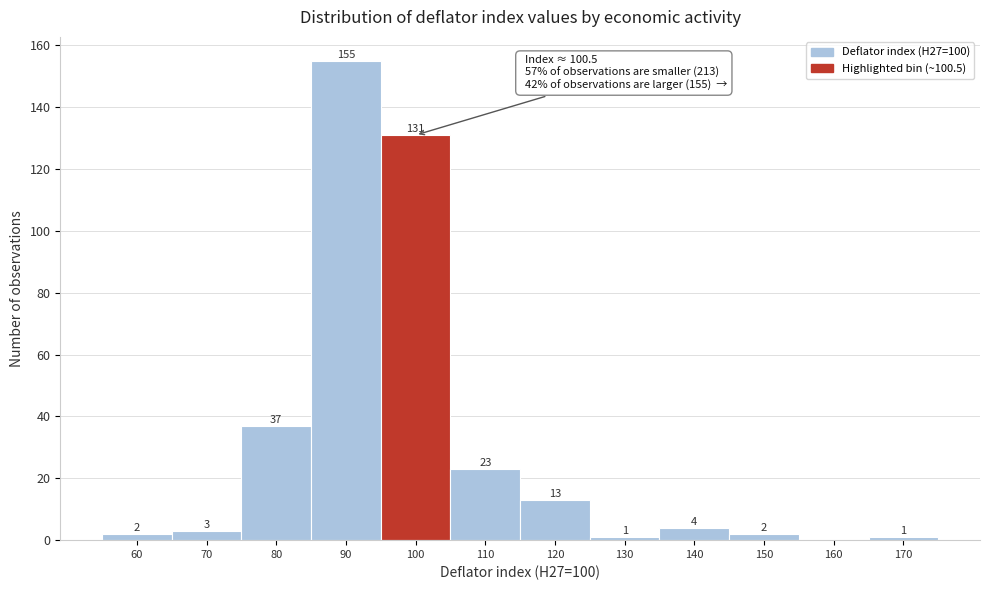

Reading left to right, transcribe all the data shown in this chart.

60=2	70=3	80=37	90=155	100=131	110=23	120=13	130=1	140=4	150=2	160=0	170=1